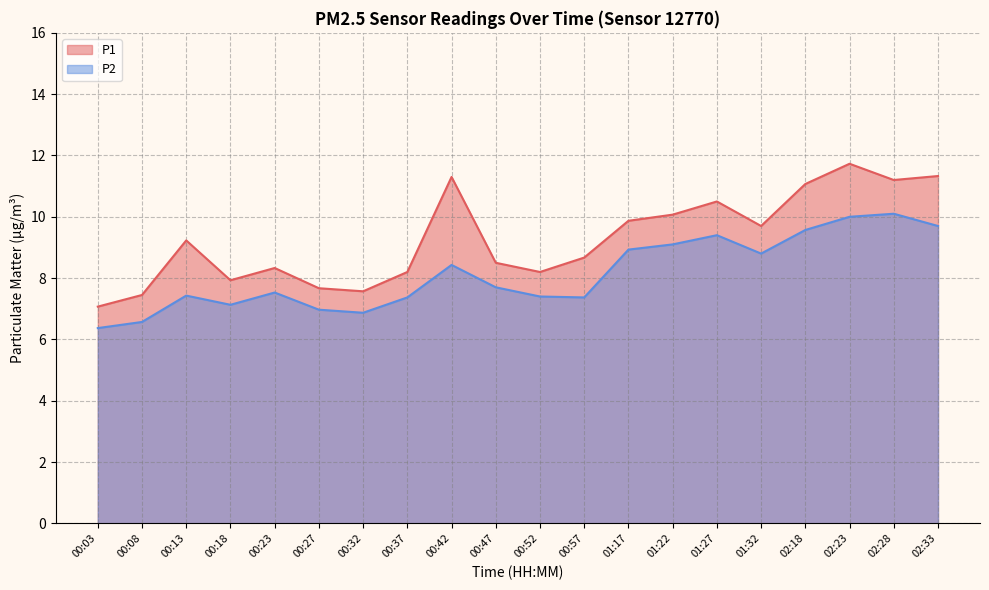

True or false: P2 has a value of 9.4 at 01:27.

True